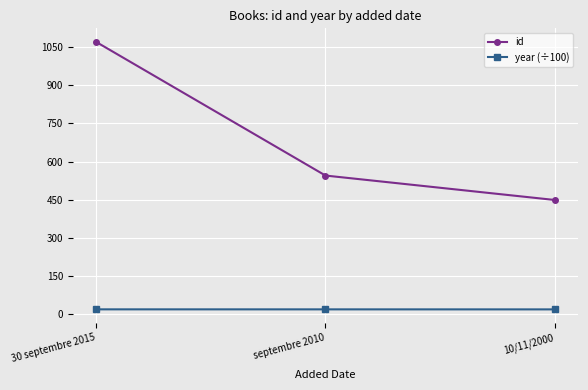

List the series in order of their peak value, highest first.

id, year (÷100)